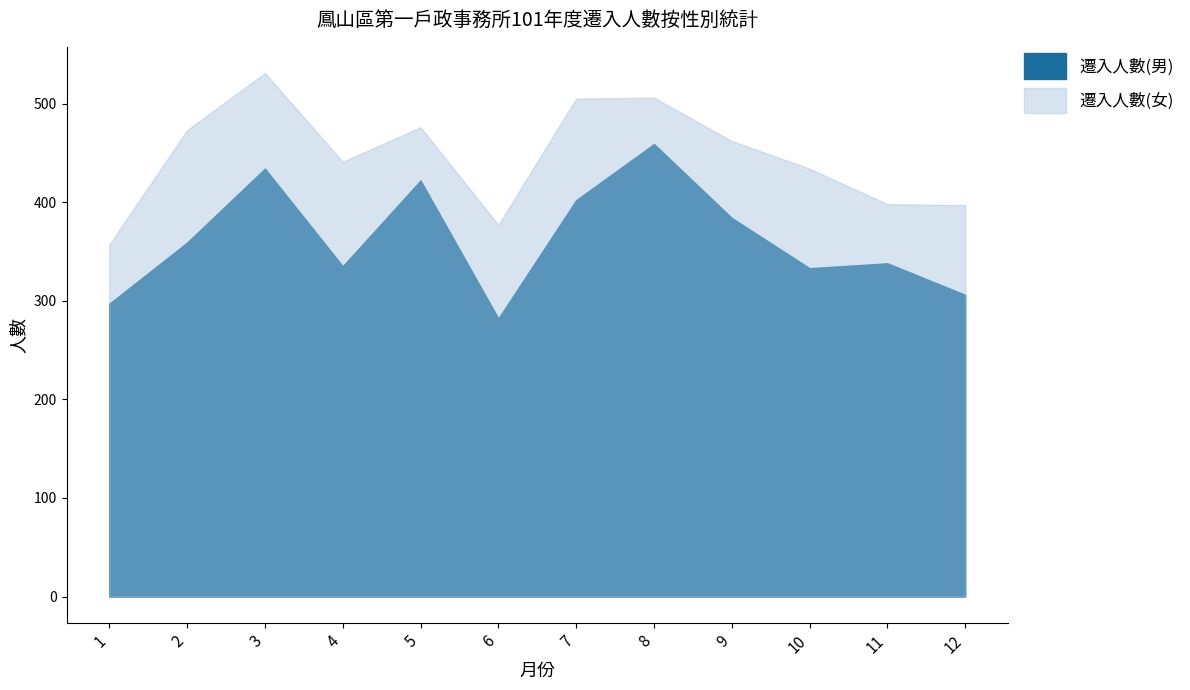

Which has a higher value, 11 or 12?

11